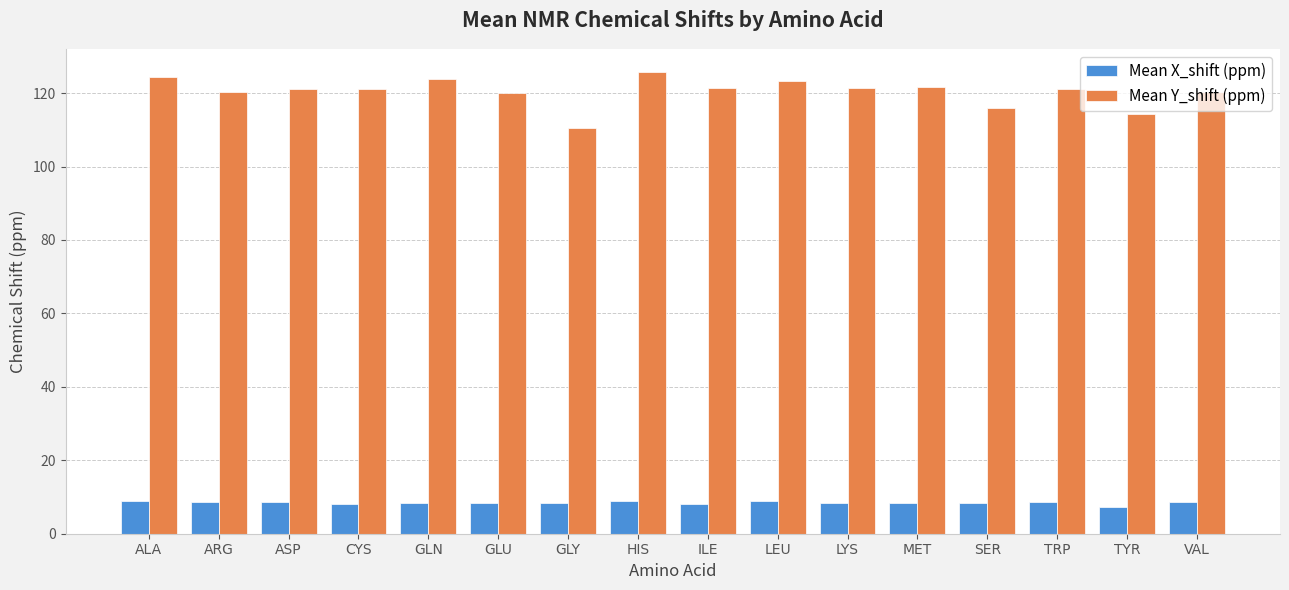

The value of Mean X_shift (ppm) at HIS is 8.8. True or false?

True